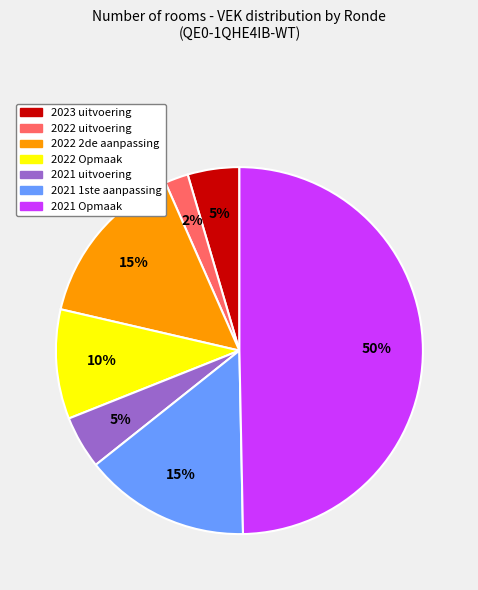

To the nearest percent, what is the average slice percentage?

14%